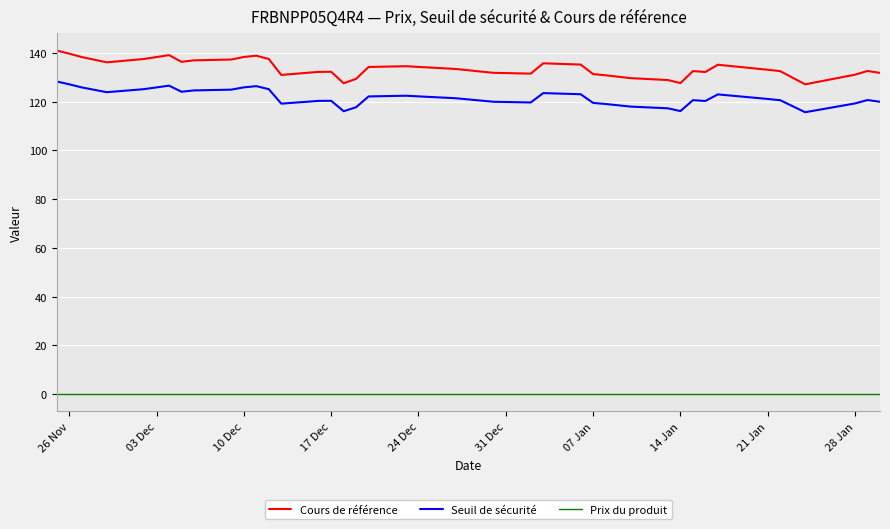

Rank the series by their maximum value, from lowest to highest.

Prix du produit, Seuil de sécurité, Cours de référence